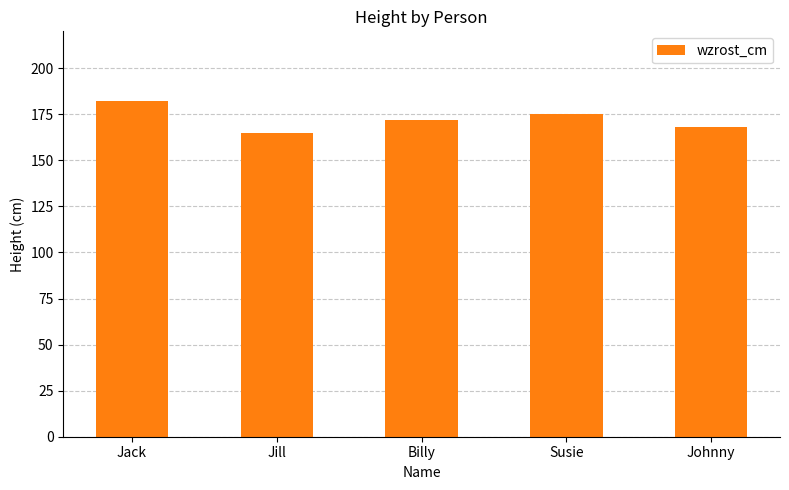

What is the difference between the second highest and minimum values?

10